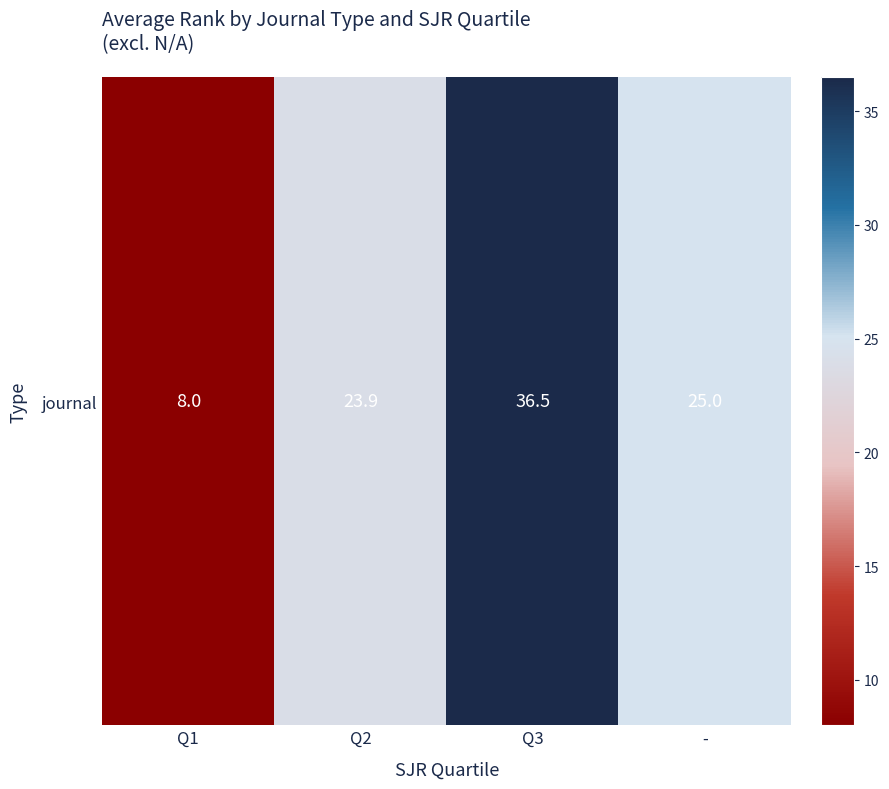

What is the change in value from Q1 to Q3?

+28.5